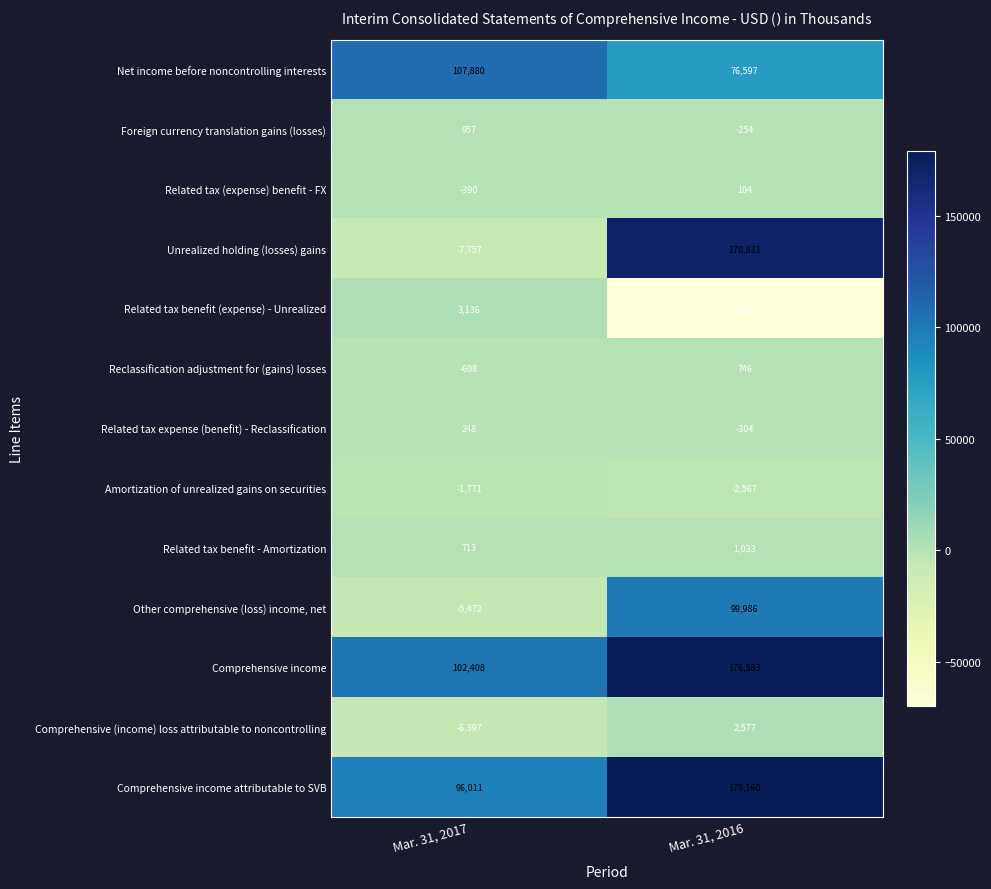

At how many categories does at least one series exceed 28563?

2